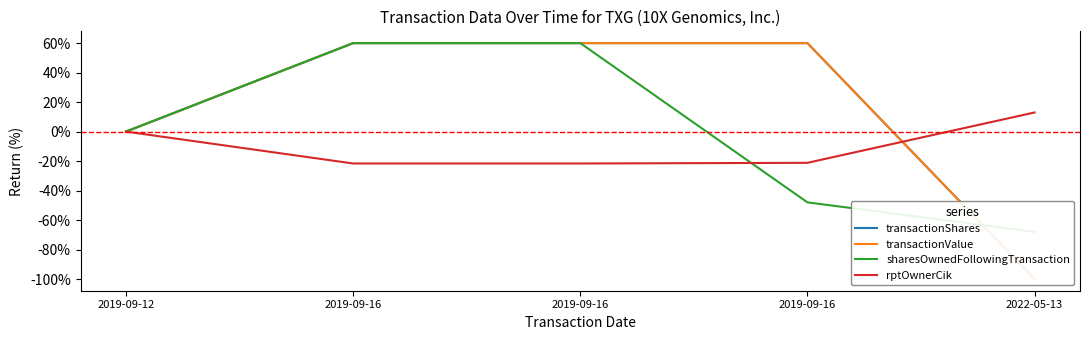

What is the value of the transactionValue point at the 2nd from the left?

60.0